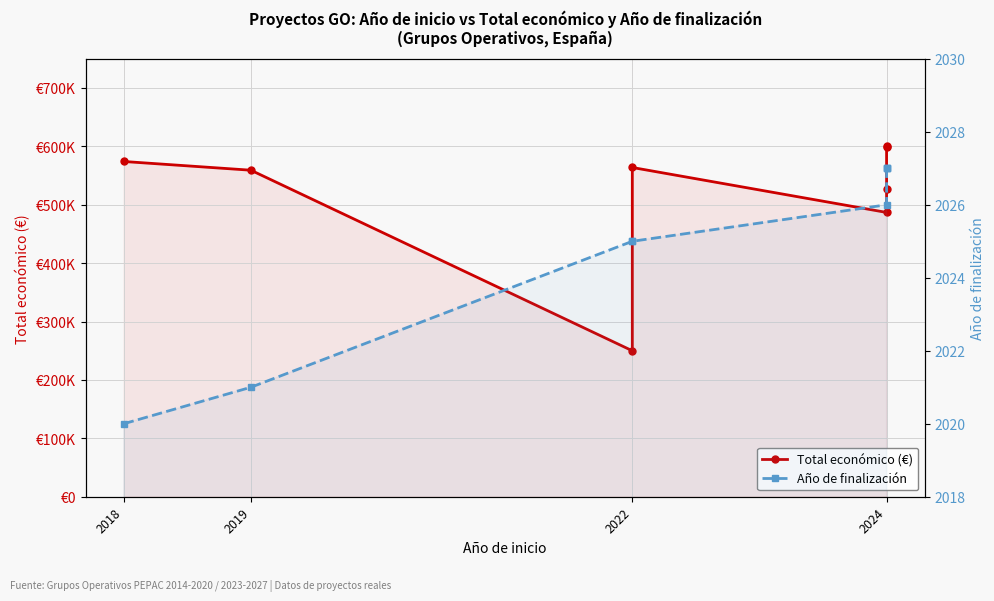

Count the number of data series in this chart.

2